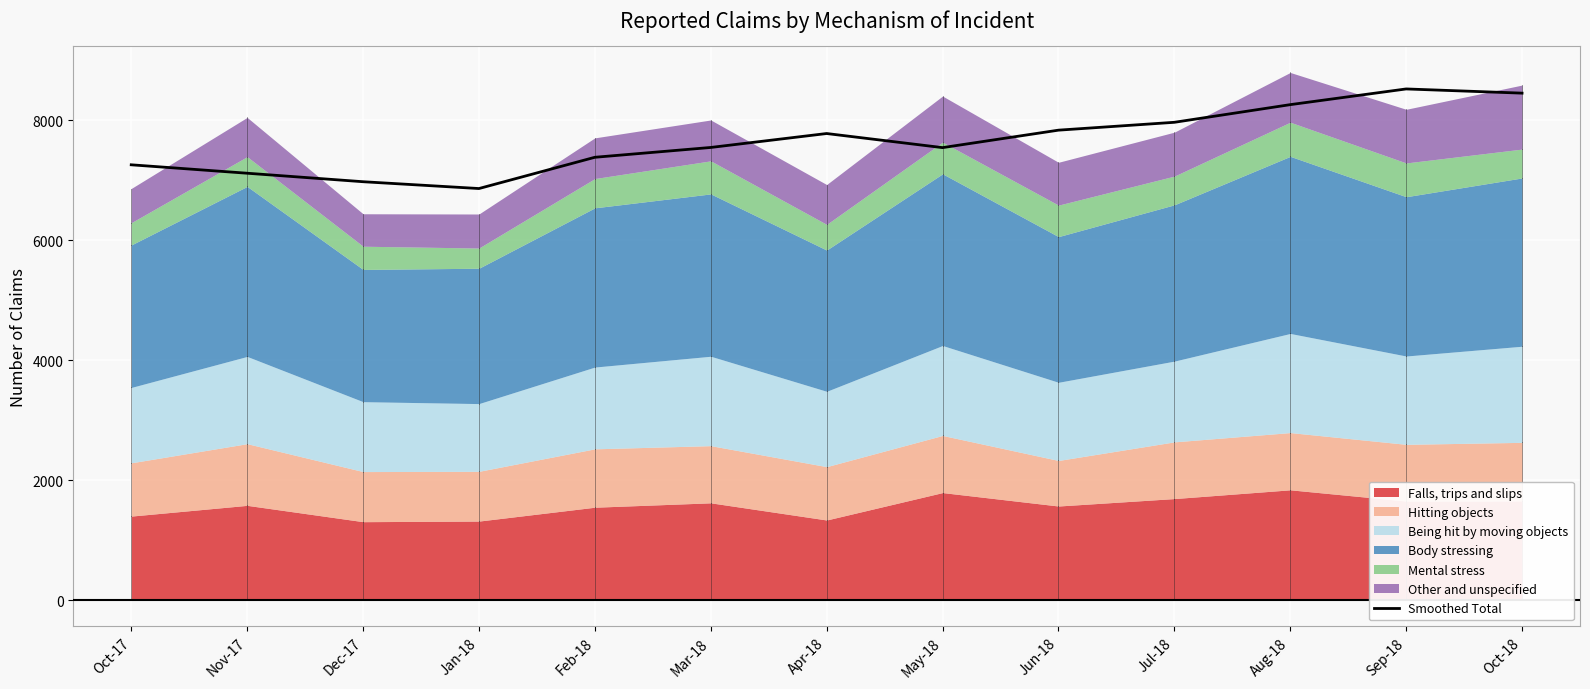

How many values are below 7543?

6